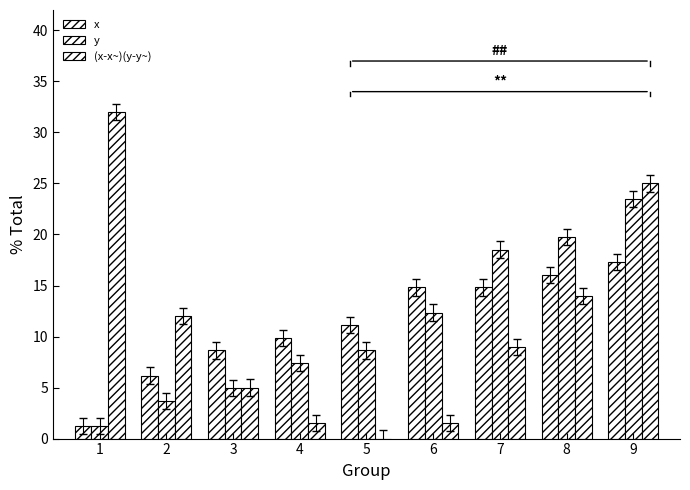

How many values in the y series exceed 8?

5